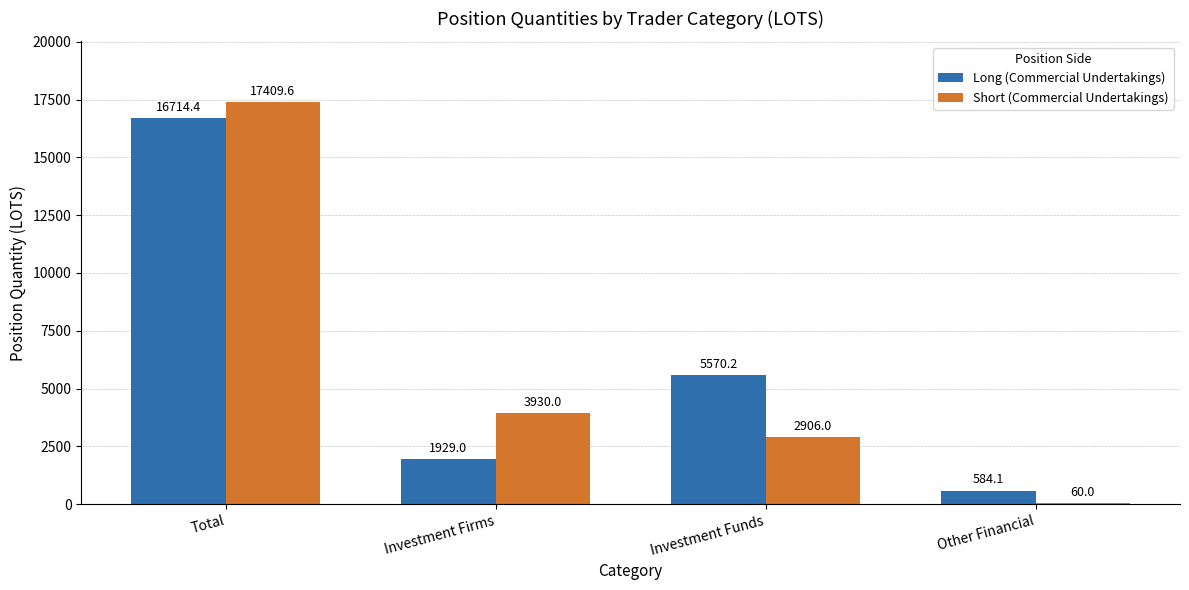

How many series are shown in this chart?

2